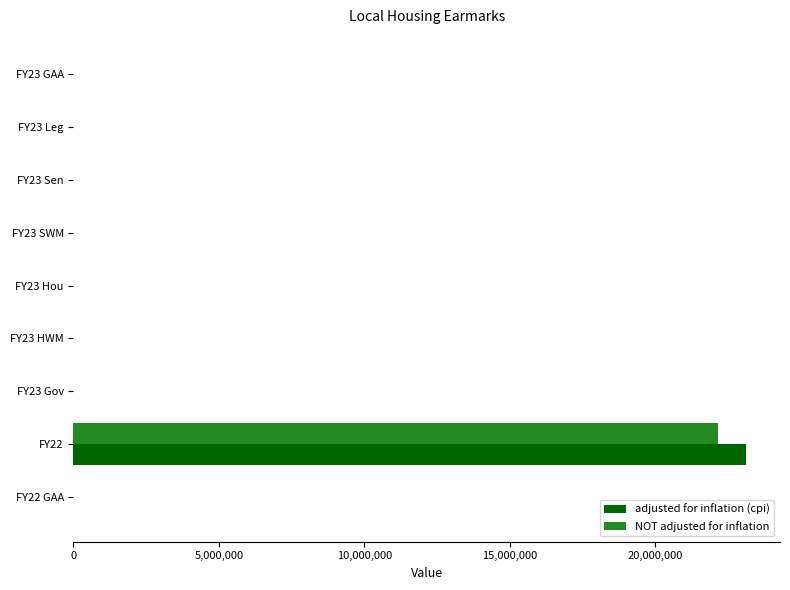

The value of NOT adjusted for inflation at FY22 GAA is 0. True or false?

True